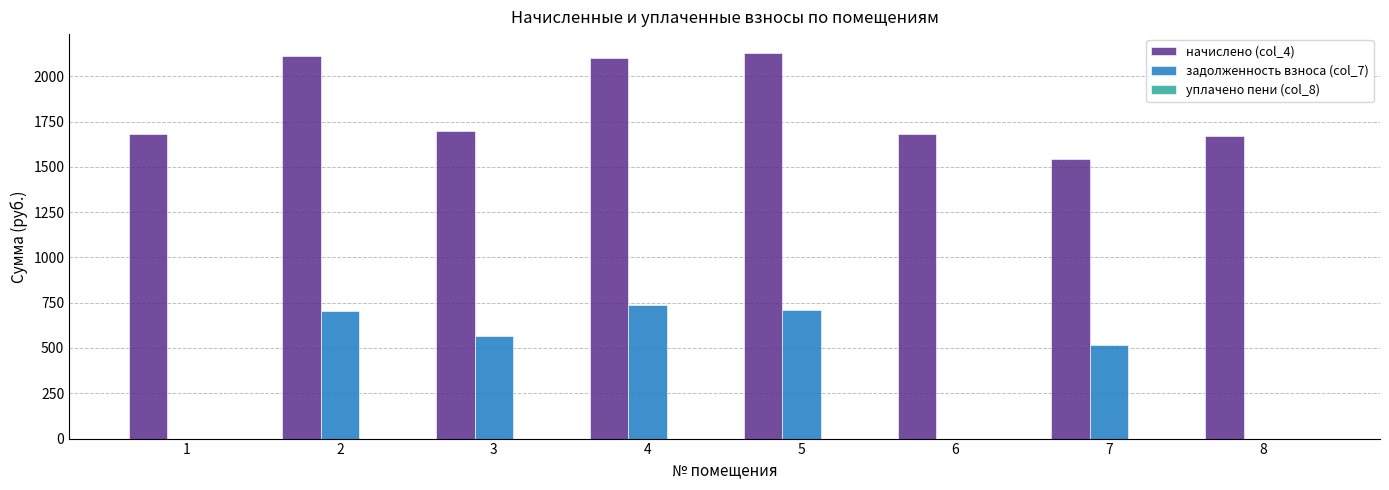

Which series has the largest total across all categories?

начислено (col_4)